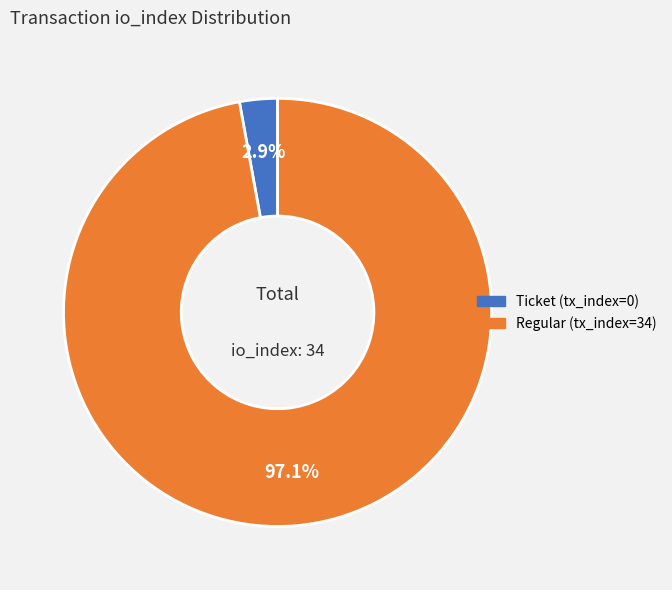

How many segments does this pie chart have?

2